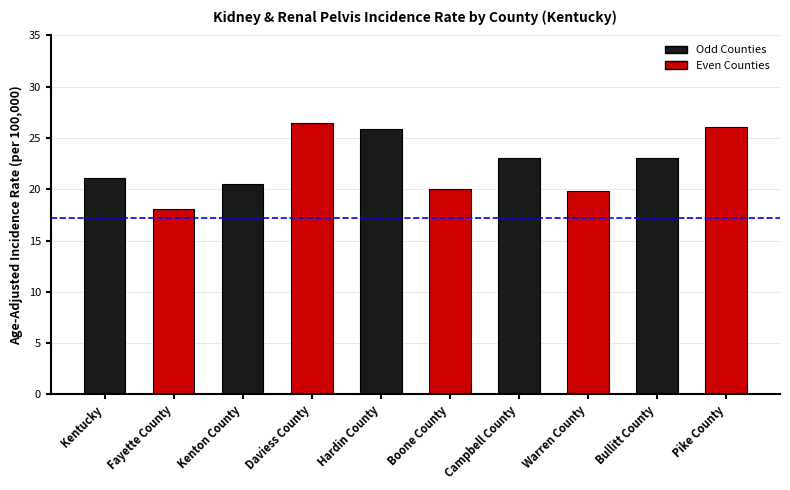

What is the minimum value shown in the chart?

18.1